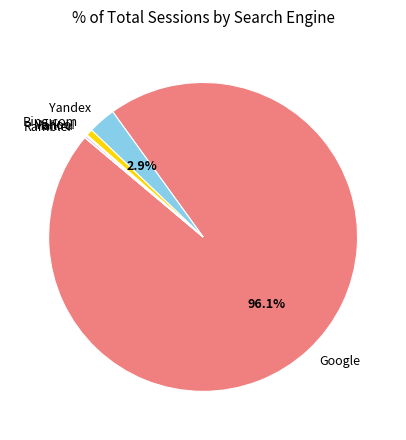

What is the largest slice in the pie chart?

Google